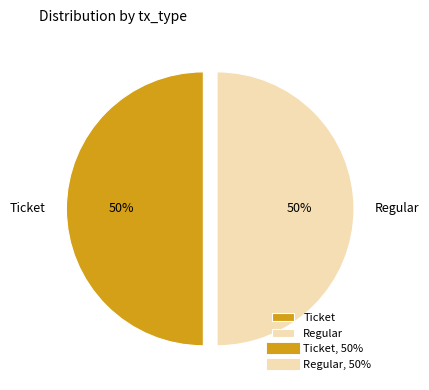

Is it true that Ticket is 50% of the pie?

True